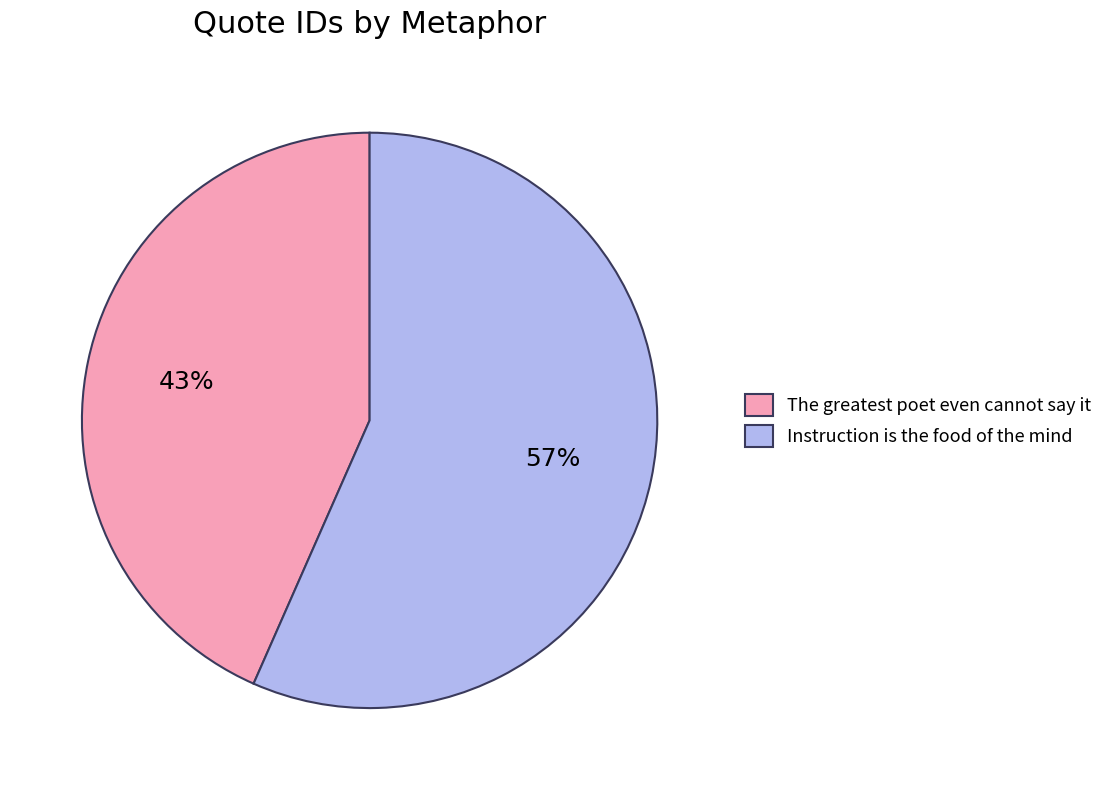

What is the smallest slice in the pie chart?

The greatest poet even cannot say it